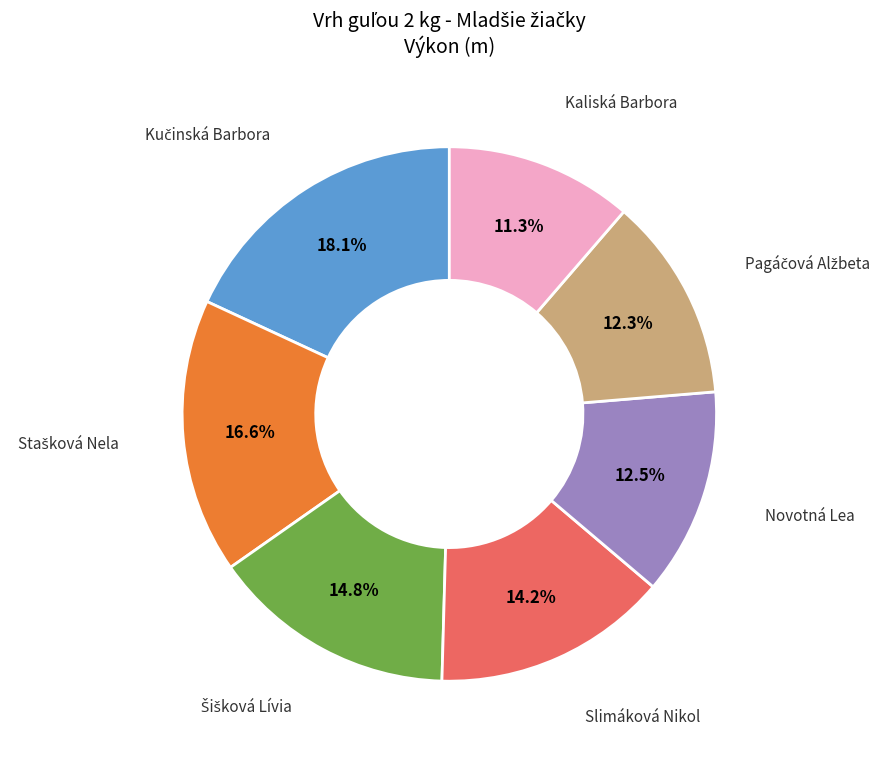

Which has a higher value, Novotná Lea or Kaliská Barbora?

Novotná Lea